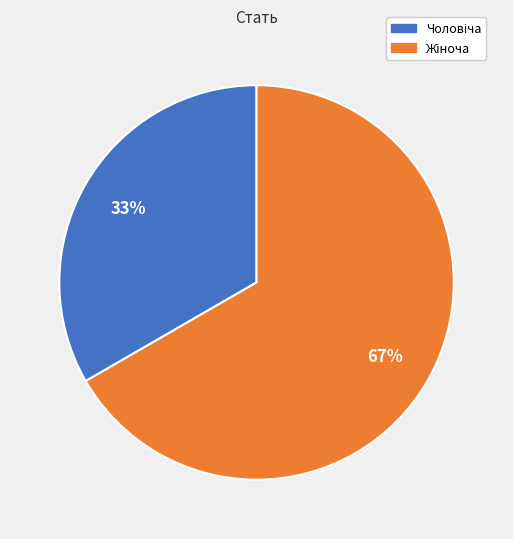

To the nearest percent, what is the average slice percentage?

50%